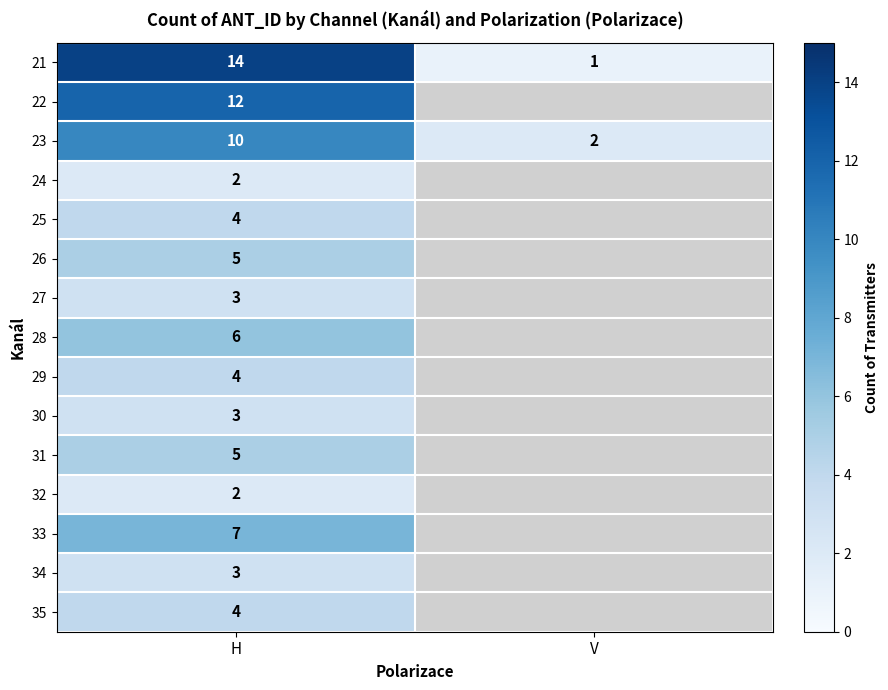

What is the maximum value shown in the chart?

14.0